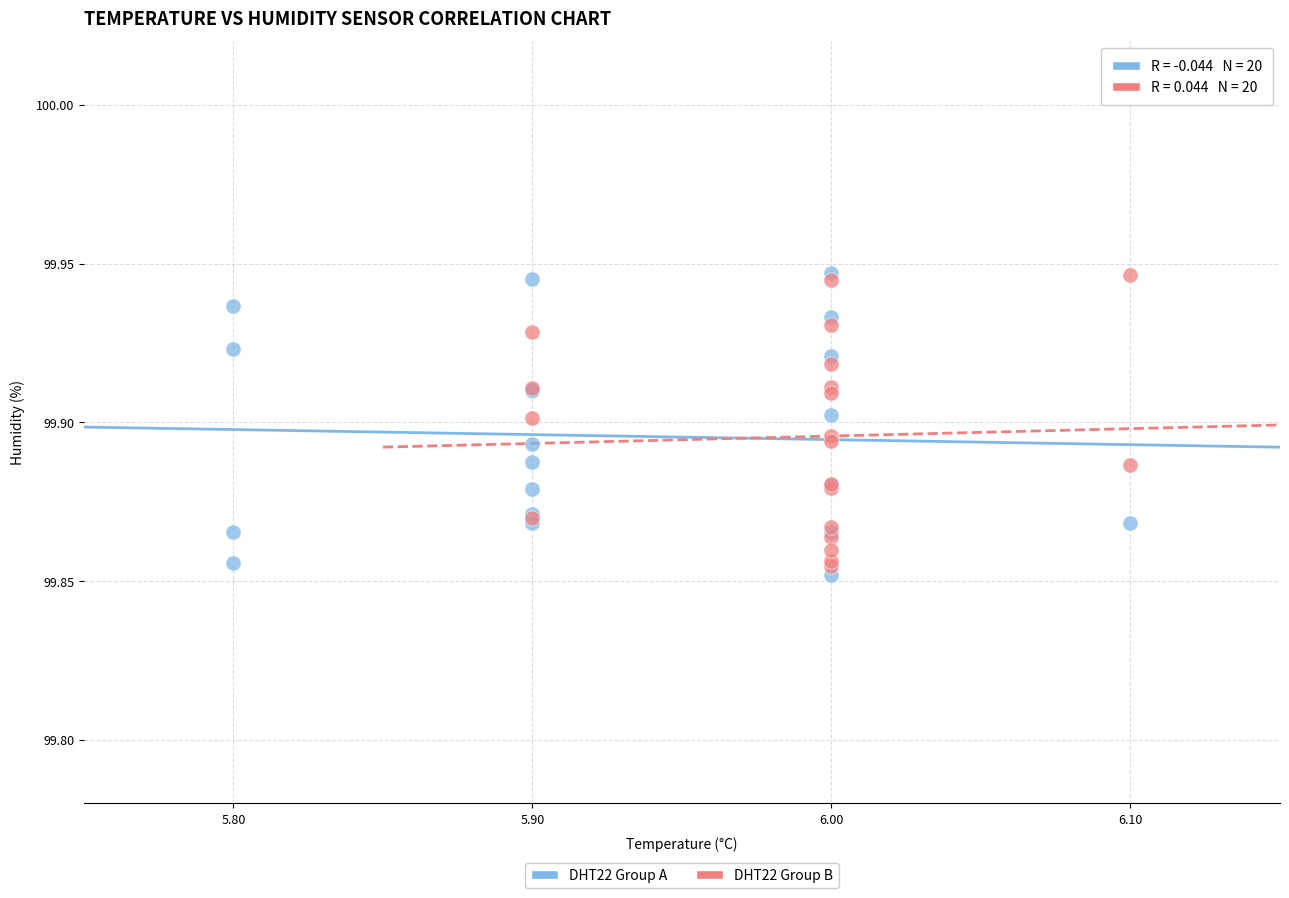

What are all the series names shown in the legend?

DHT22 Group A, DHT22 Group B